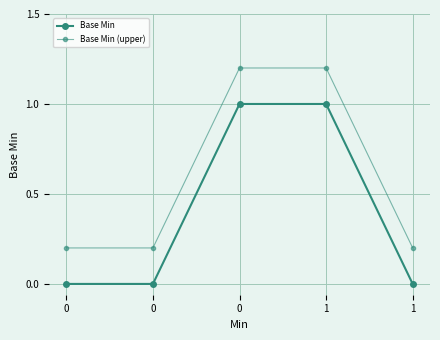

Read the Base Min value at 0.

1.0